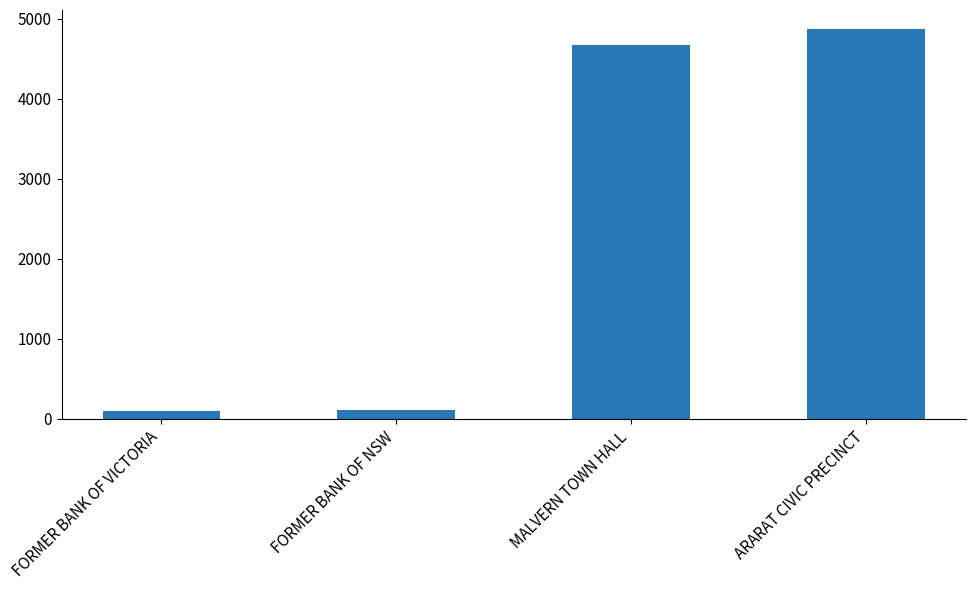

What value does the data have at ARARAT CIVIC PRECINCT?

4867